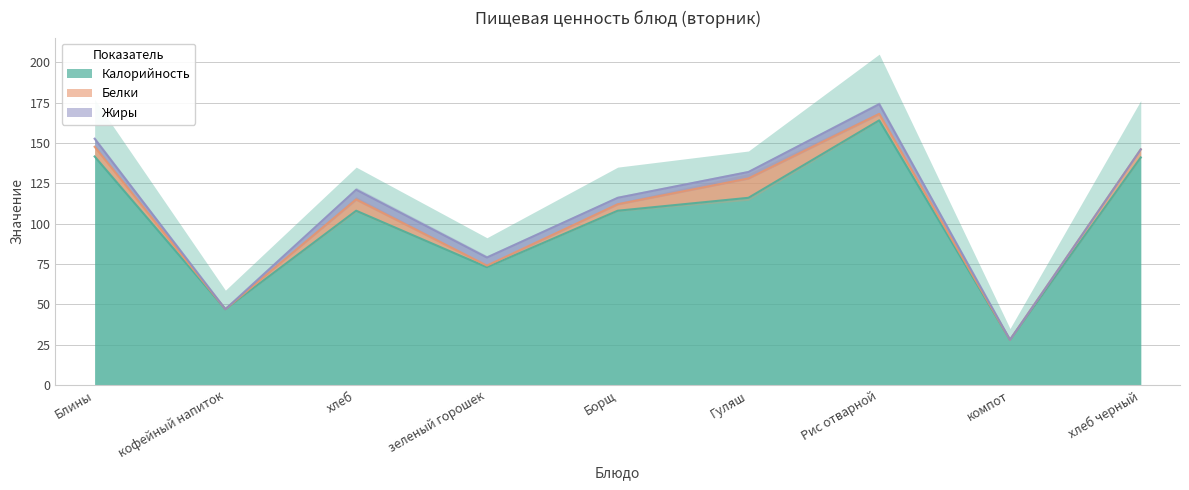

Read the Белки value at Блины.

6.0